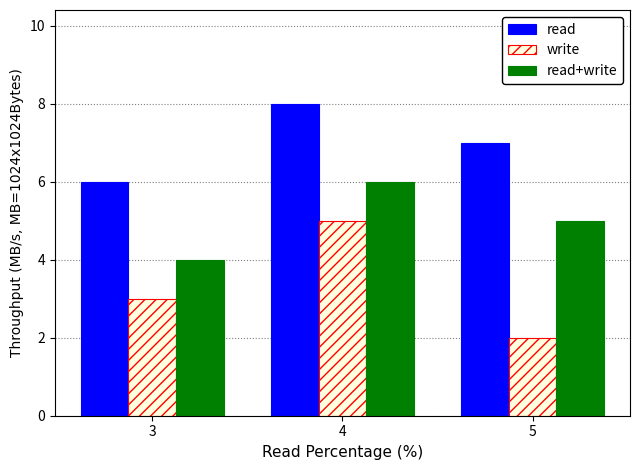

At which label does read+write first exceed 5?

4